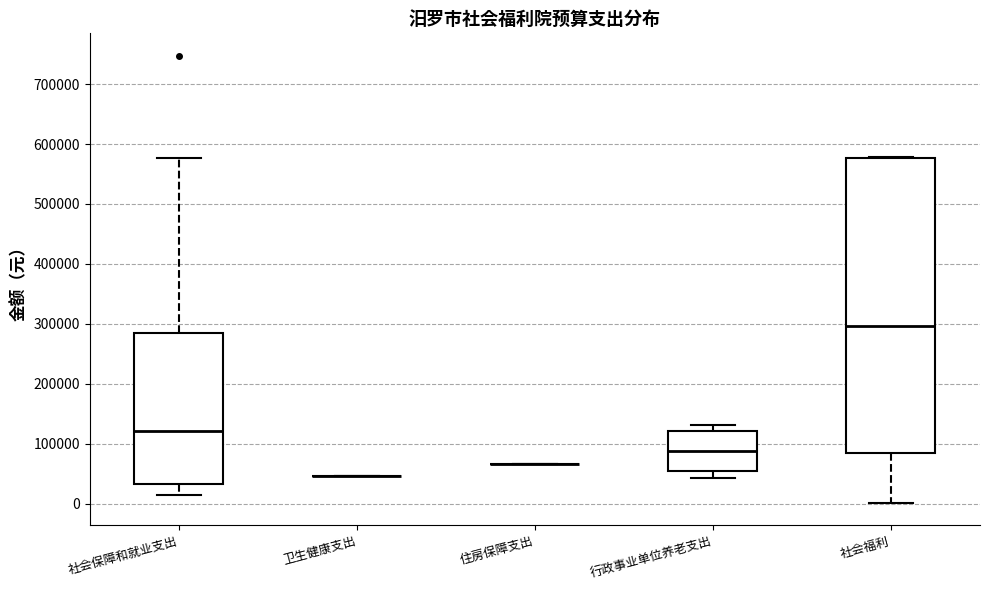

Reading left to right, read every box against the y-axis: the position of its median line, the range the box covers, and the ends of its whiskers. The values are not printed on the chart, so give them approximately, as read against the axis.

社会保障和就业支出: median 120000, box 30000 to 290000, whiskers 20000 to 580000
卫生健康支出: box collapsed to a line at 50000, whiskers 50000 to 50000
住房保障支出: box collapsed to a line at 70000, whiskers 70000 to 70000
行政事业单位养老支出: median 90000, box 50000 to 120000, whiskers 40000 to 130000
社会福利: median 300000, box 80000 to 580000, whiskers 0 to 580000